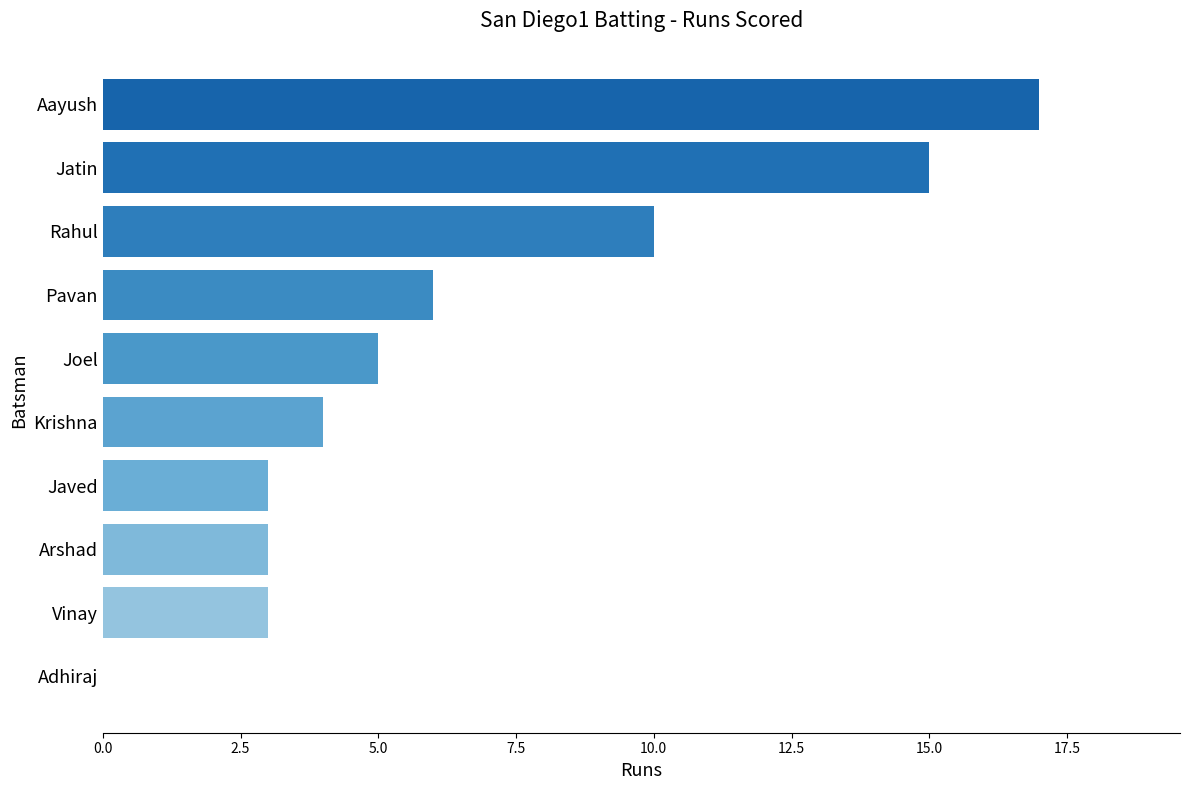

What is the change in value from Joel to Rahul?

+5